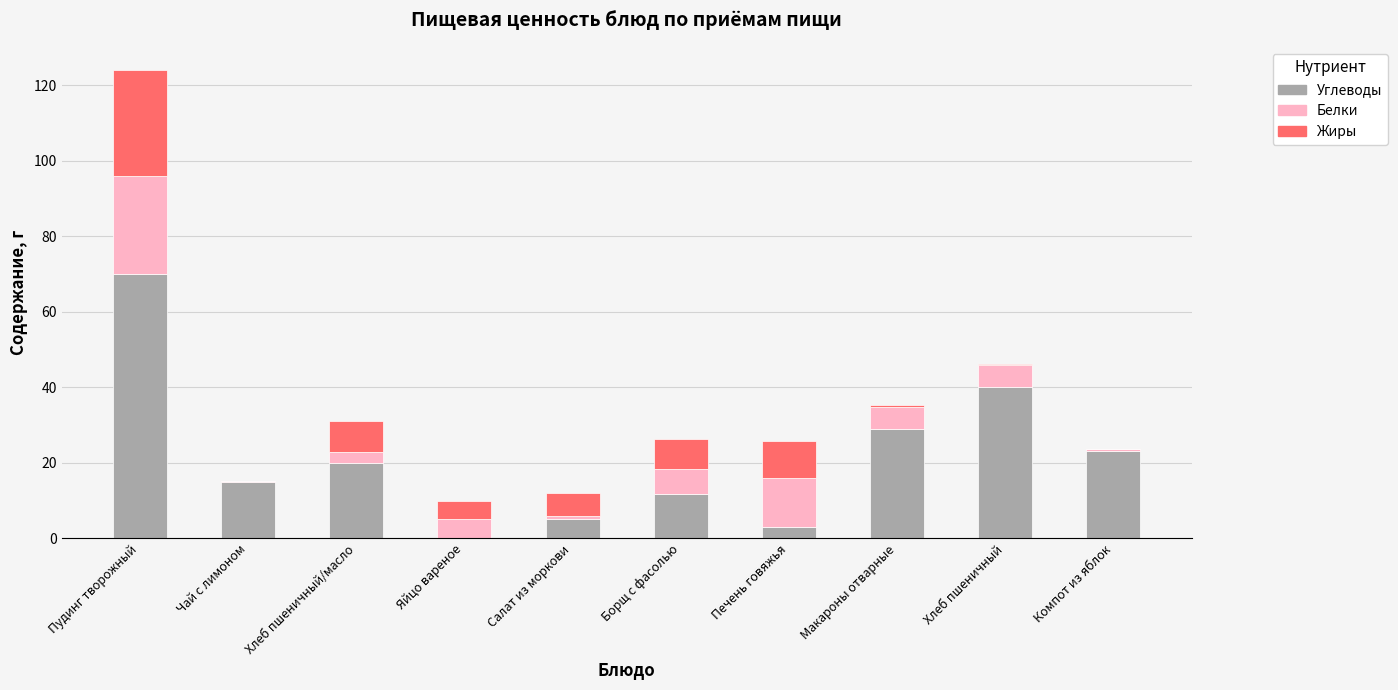

Does the chart contain stacked bars?

Yes